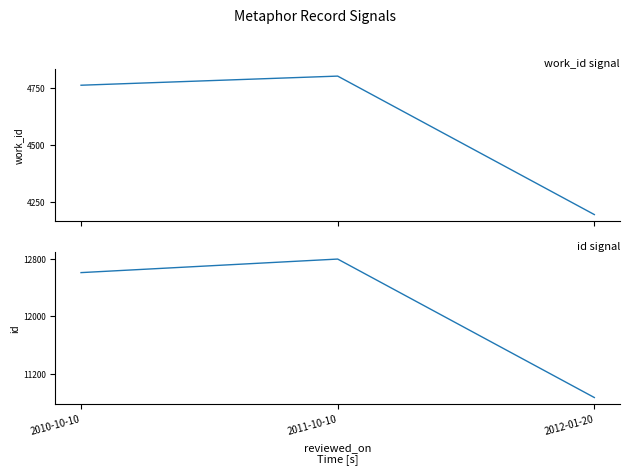

At which category is the sum across all series the highest?

2011-10-10